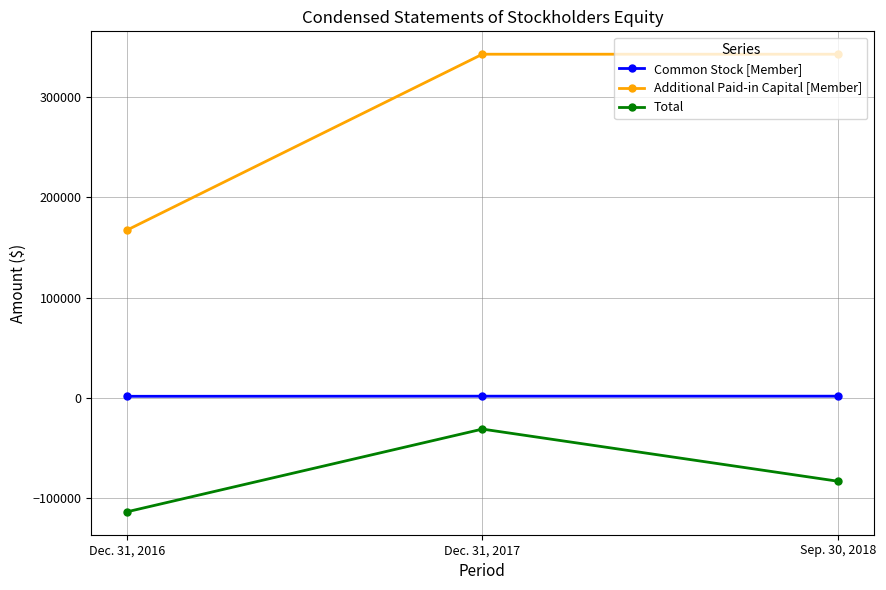

What is the highest value of the Additional Paid-in Capital [Member] series?

342762